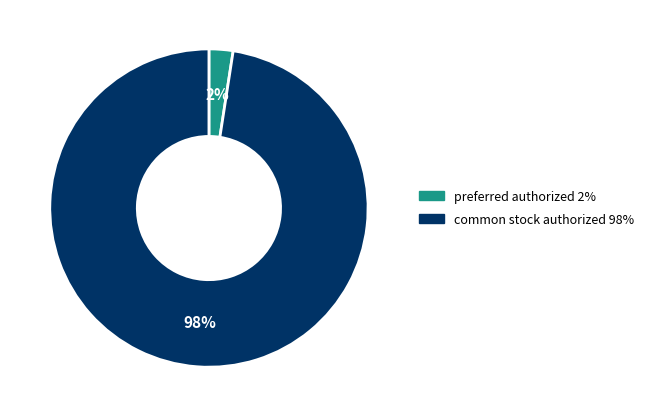

Which category has the smallest portion of the pie?

preferred authorized